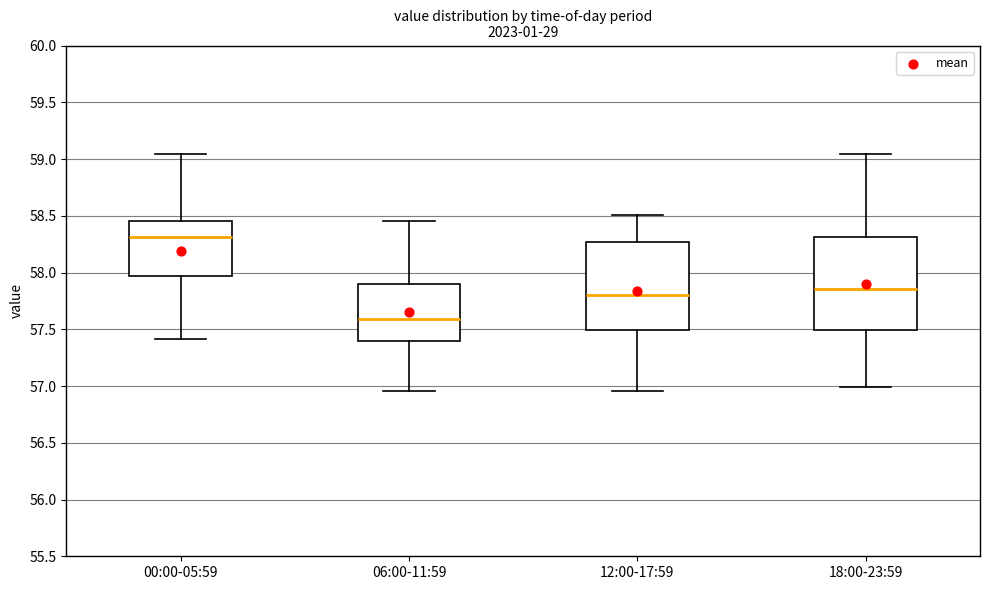

Which box's median line is the lowest?

06:00-11:59